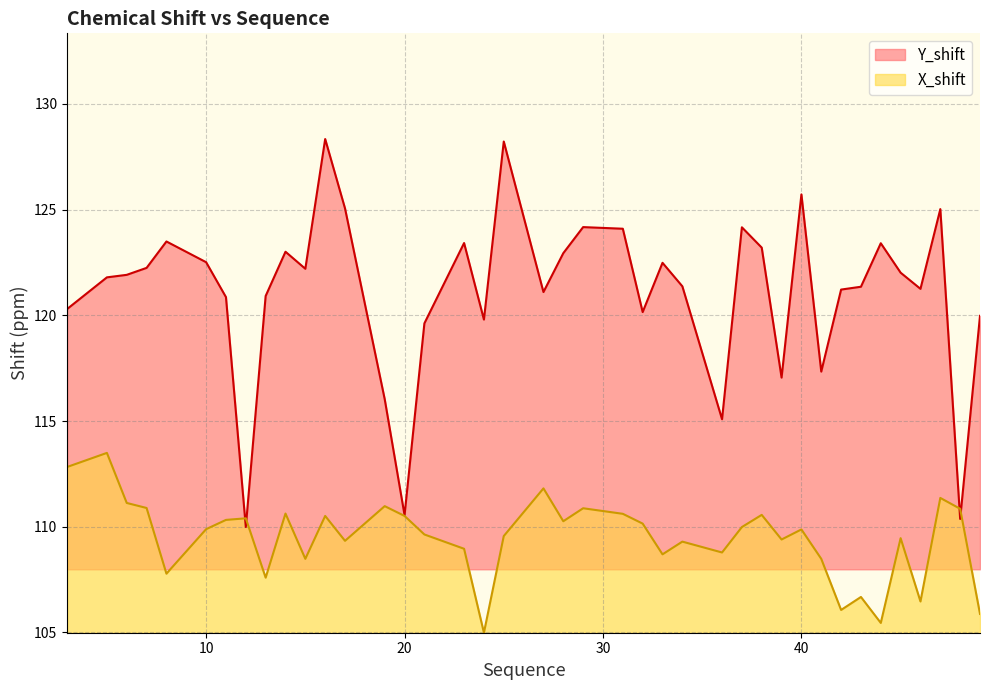

What is the difference between the second highest and second lowest values in the Y_shift series?

17.9